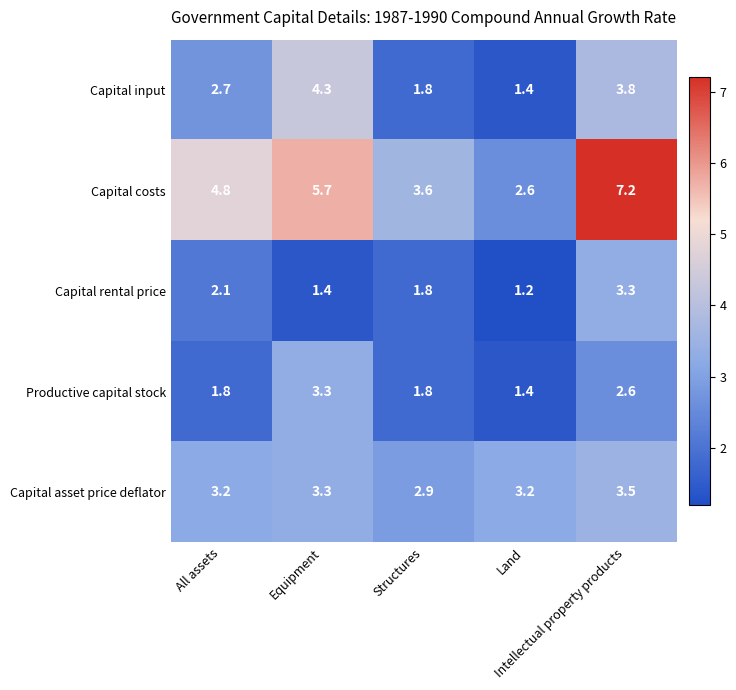

Count the Productive capital stock values in the range 1 to 2.

3